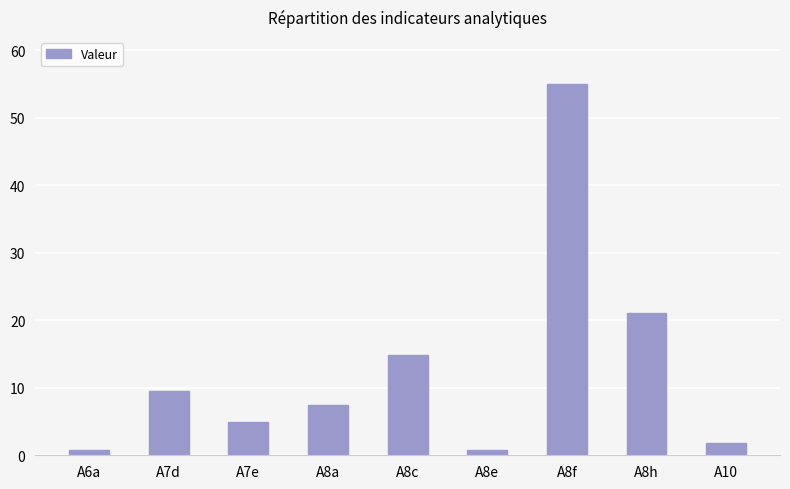

At which label does the data first exceed 7?

A7d